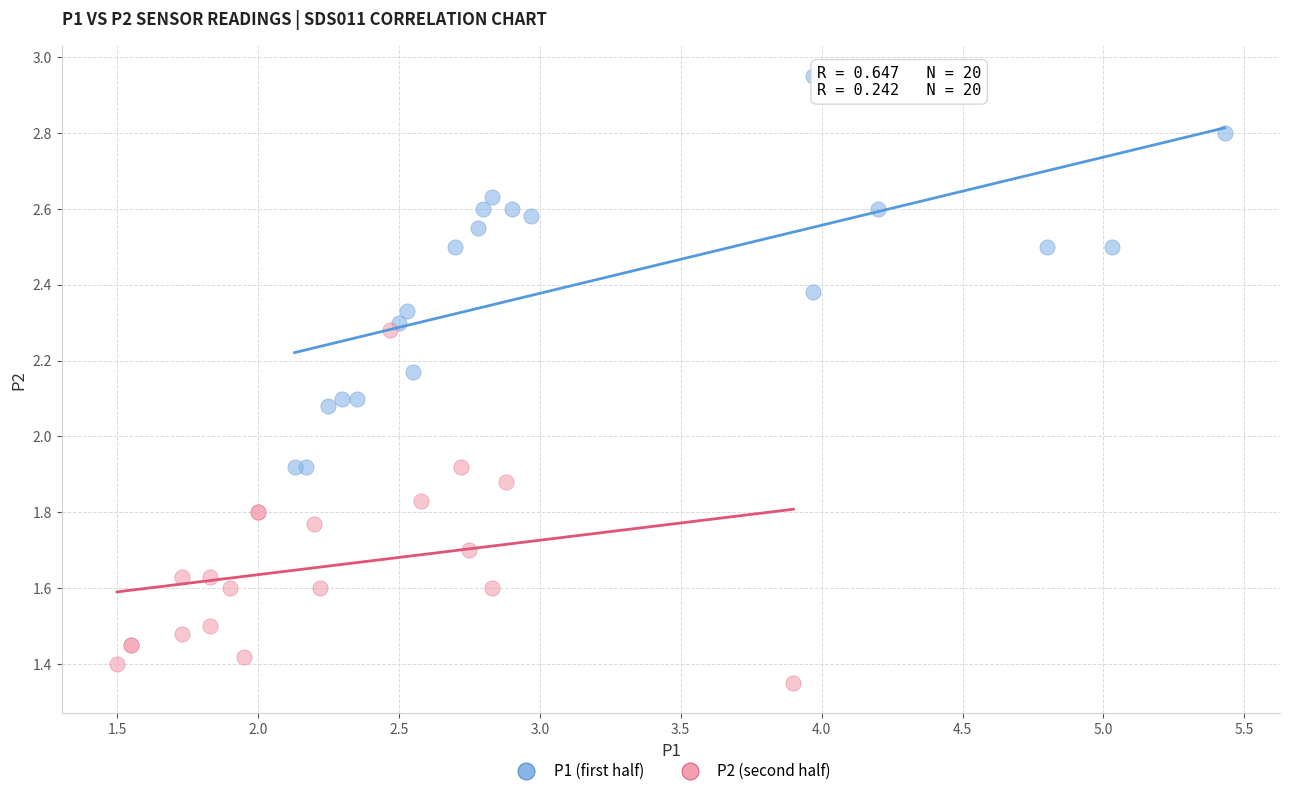

Which series contains the highest Y value?

P1 (first half)